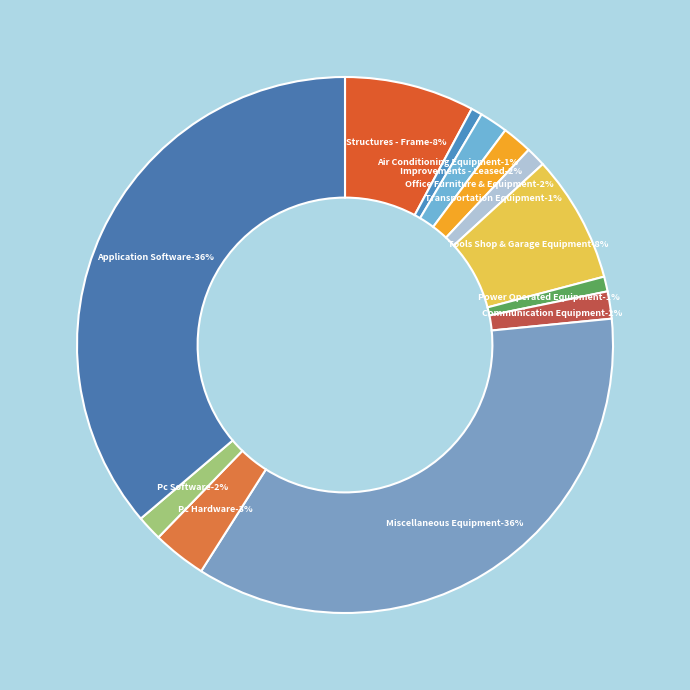

What portion of the pie excludes Power Operated Equipment?

99.1%